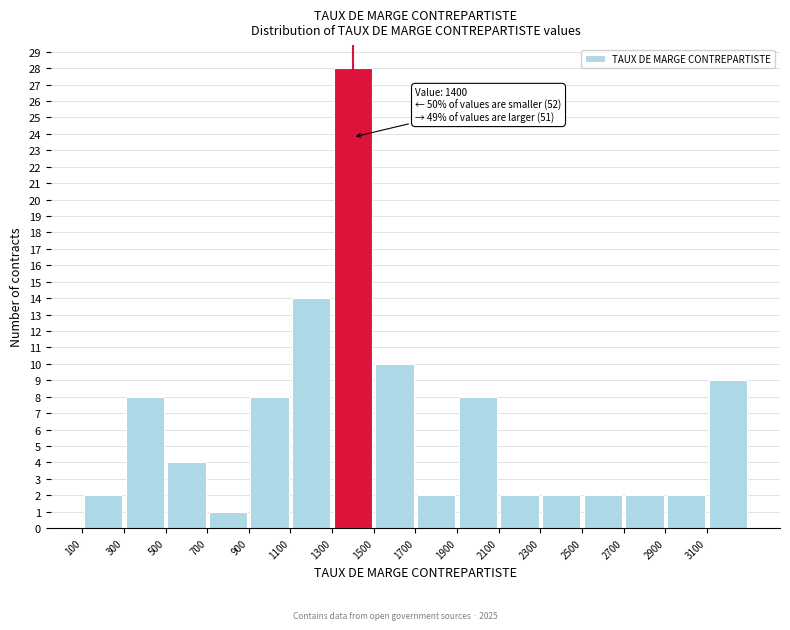

Over which range of the x-axis is the bar tallest?

1300 to 1500